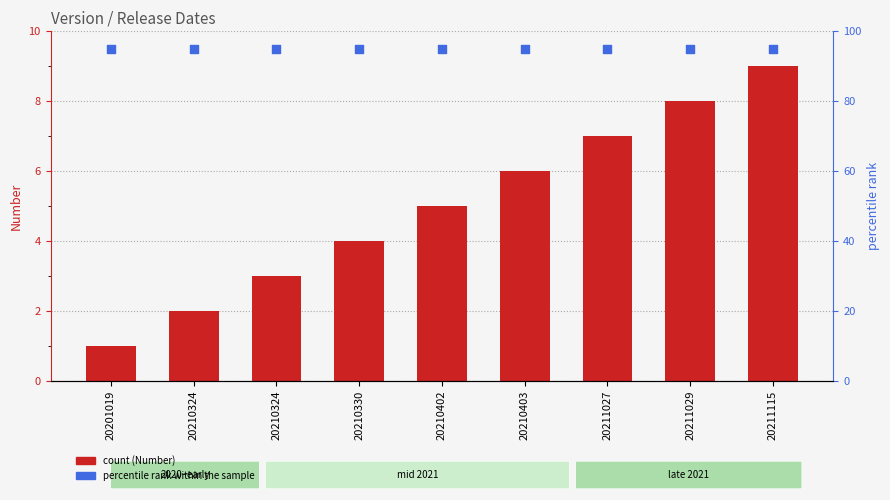

Which series reaches the minimum Y coordinate?

Number